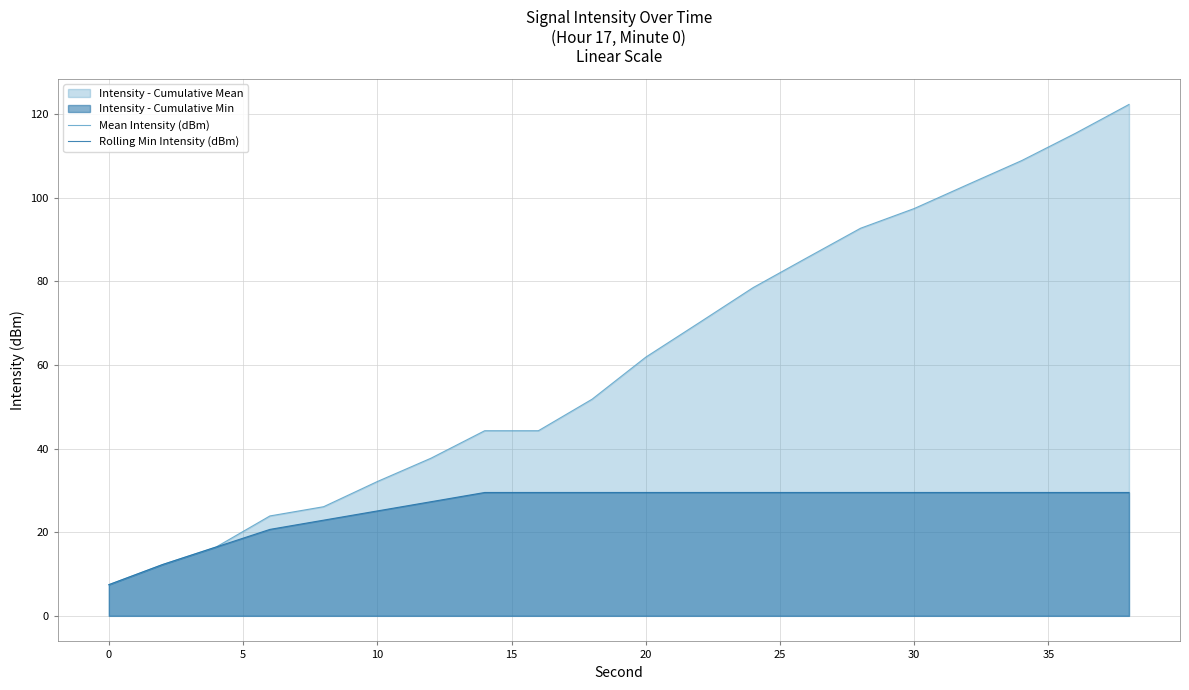

How many lines are shown in the chart?

2